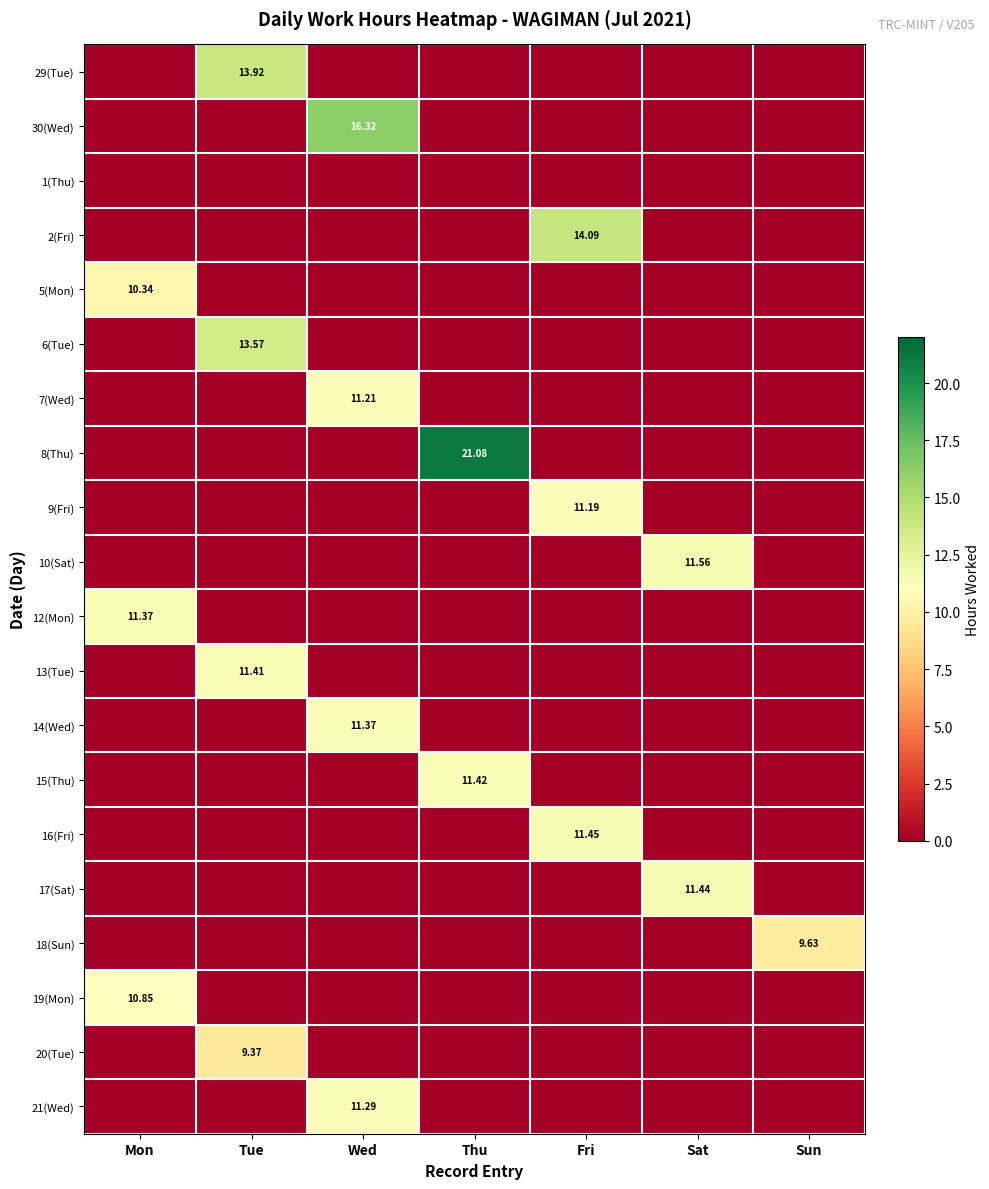

How many data points does each series have?

7